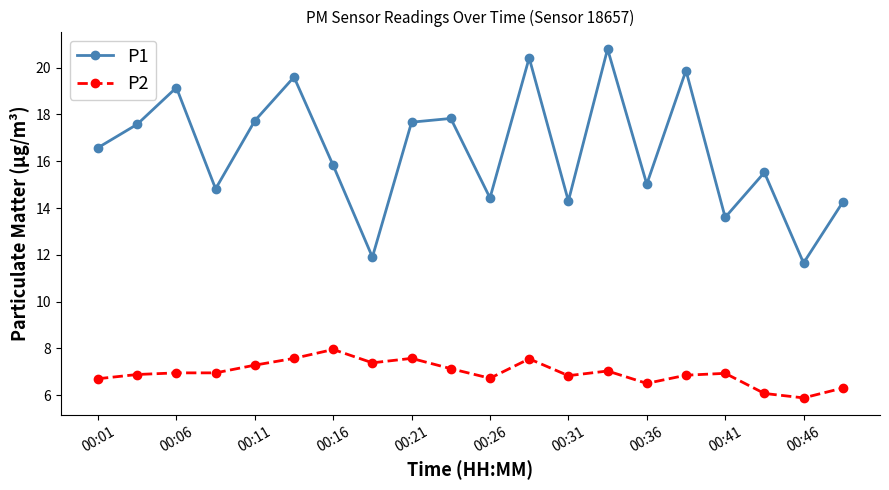

What is the value of the P2 point at the 11th from the left?

6.7